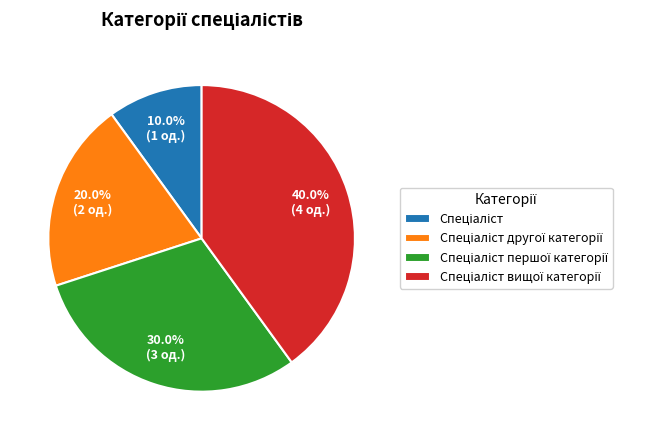

Is there any slice that represents more than half of the pie?

No